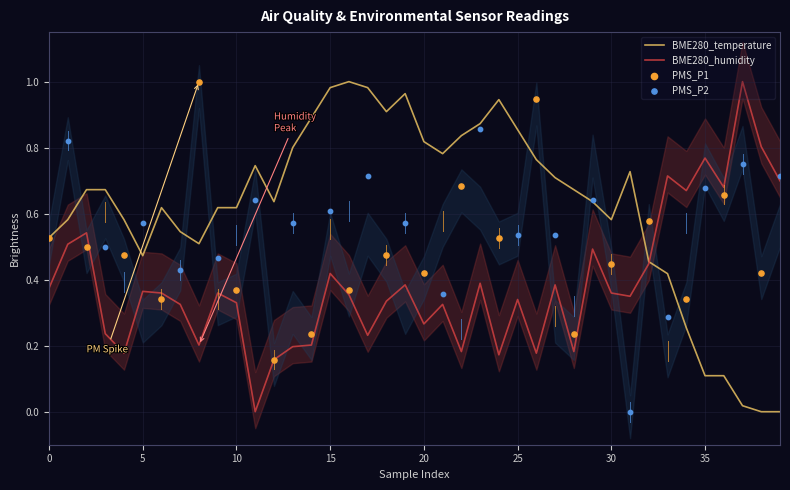

Which series has the widest spread of Y values?

BME280_humidity